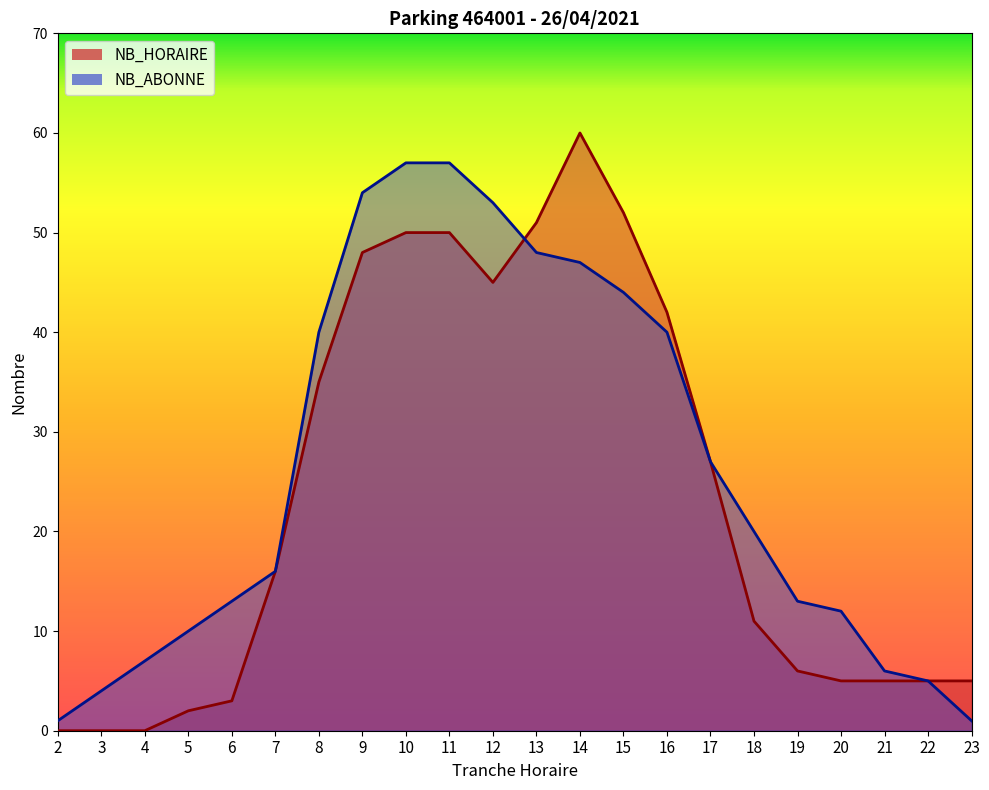

What is the total value across all series at 9?

102